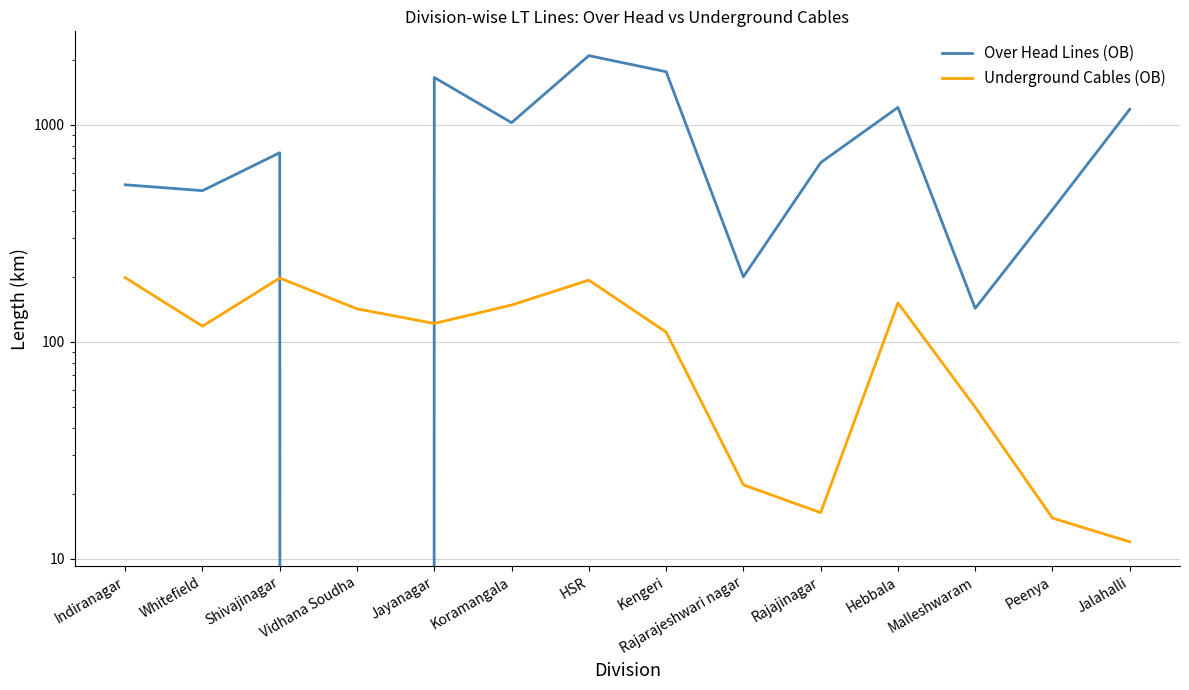

Reading left to right, what are all the values shown in this chart?

Over Head Lines (OB): Indiranagar=529.5	Whitefield=497.5	Shivajinagar=744.0	Vidhana Soudha=0.0	Jayanagar=1653.5	Koramangala=1023.8	HSR=2084.6	Kengeri=1757.4	Rajarajeshwari nagar=199.4	Rajajinagar=669.9	Hebbala=1203.5	Malleshwaram=142.7	Peenya=406.8	Jalahalli=1180.1
Underground Cables (OB): Indiranagar=197.6	Whitefield=118.0	Shivajinagar=196.8	Vidhana Soudha=141.9	Jayanagar=121.5	Koramangala=147.8	HSR=192.5	Kengeri=110.9	Rajarajeshwari nagar=21.9	Rajajinagar=16.3	Hebbala=151.1	Malleshwaram=50.0	Peenya=15.4	Jalahalli=12.0